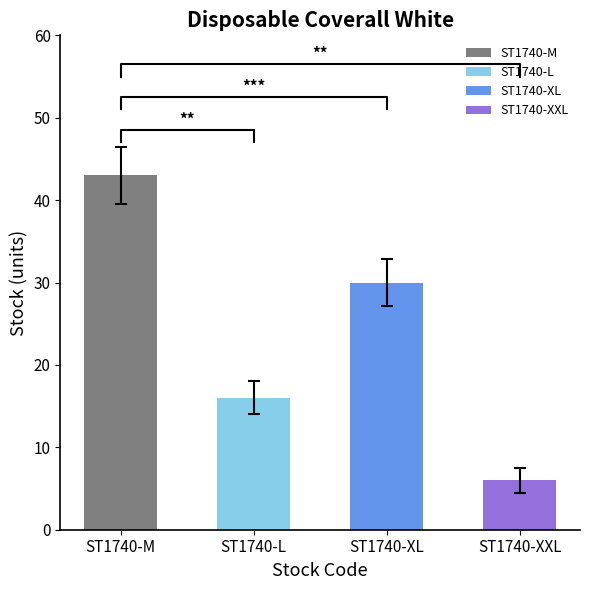

True or false: Stock has a value of 8.0 at ST1740-XXL.

False